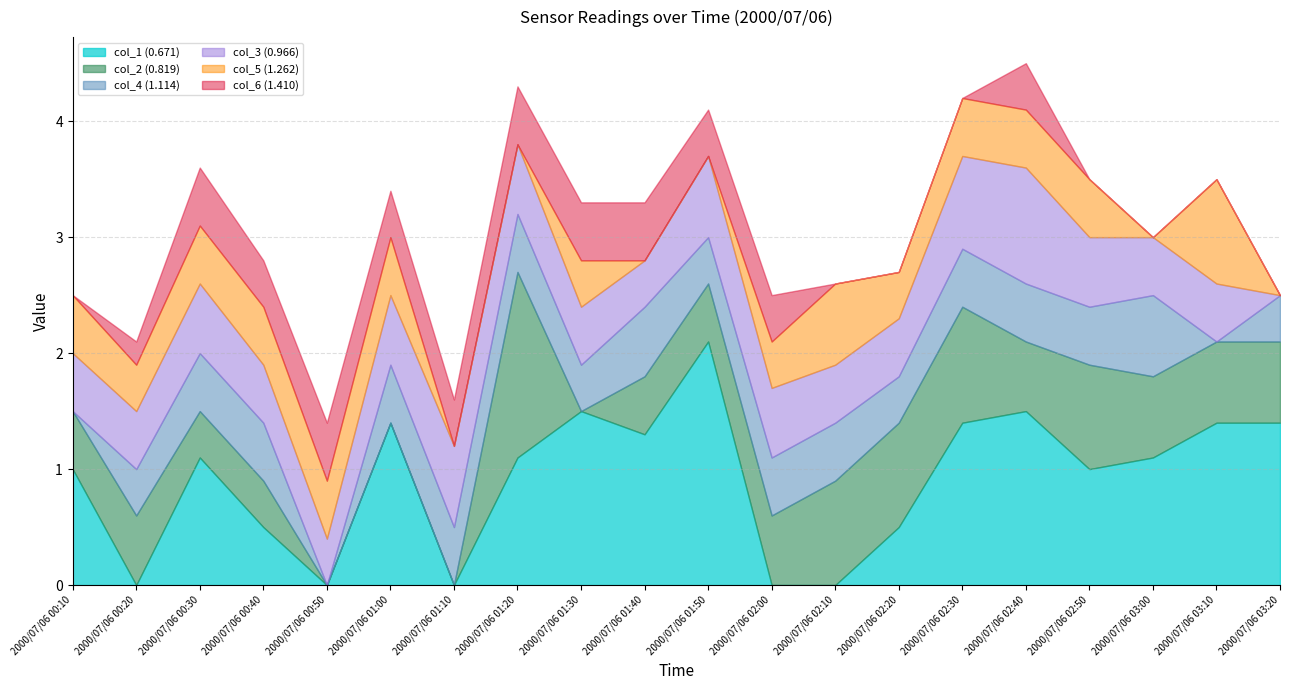

How many positive values does the col_2 (0.819) series have?

16